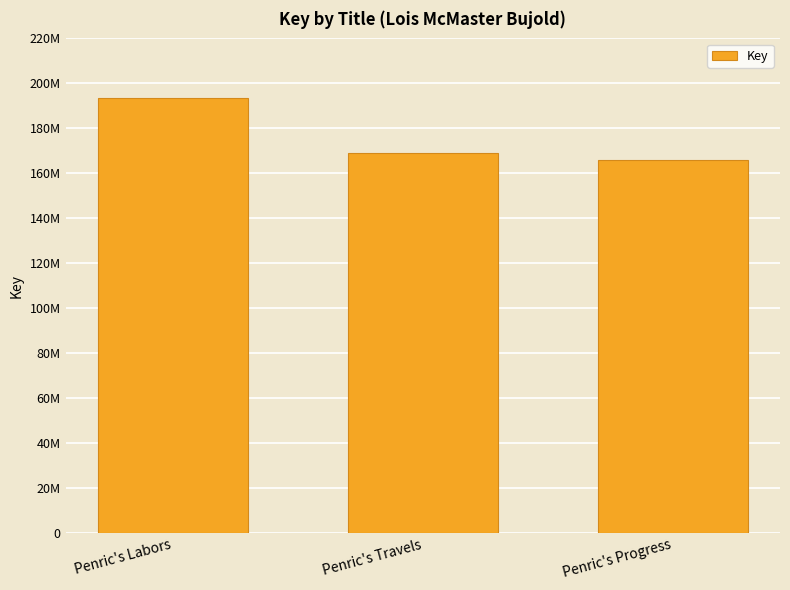

Is it true that the value at Penric's Progress is 166020739?

True